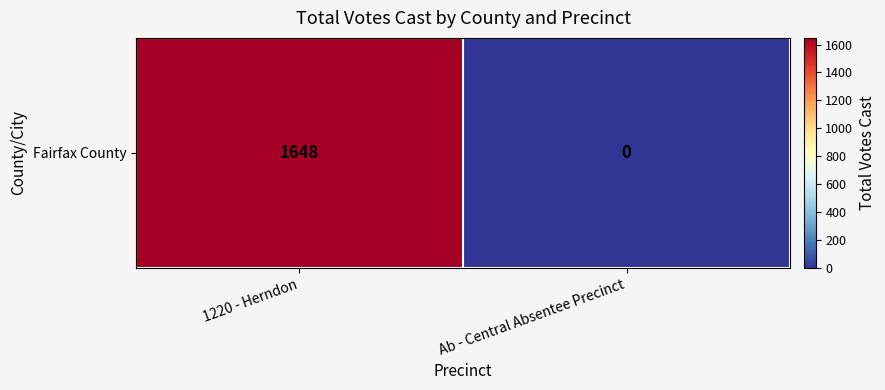

The value at Ab - Central Absentee Precinct is 0. True or false?

True